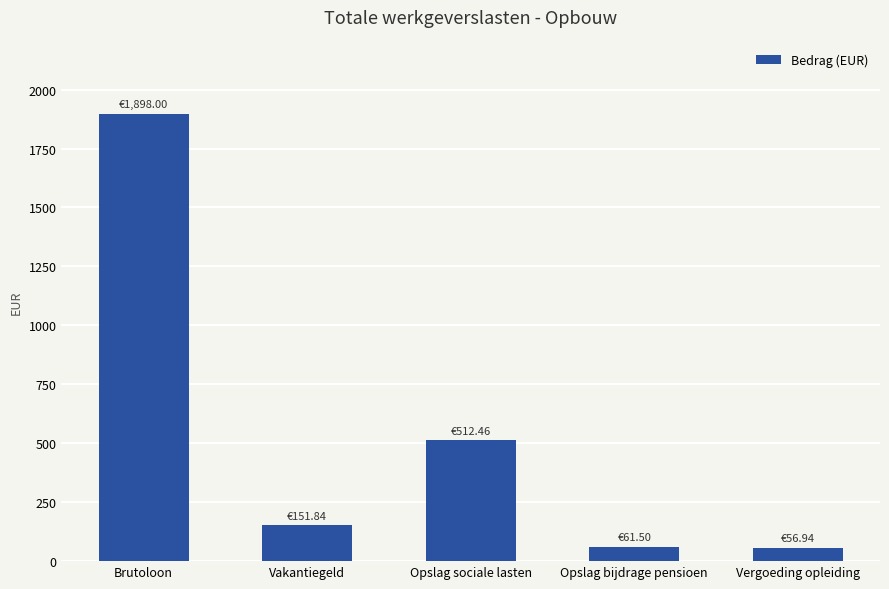

What is the average value?

536.1